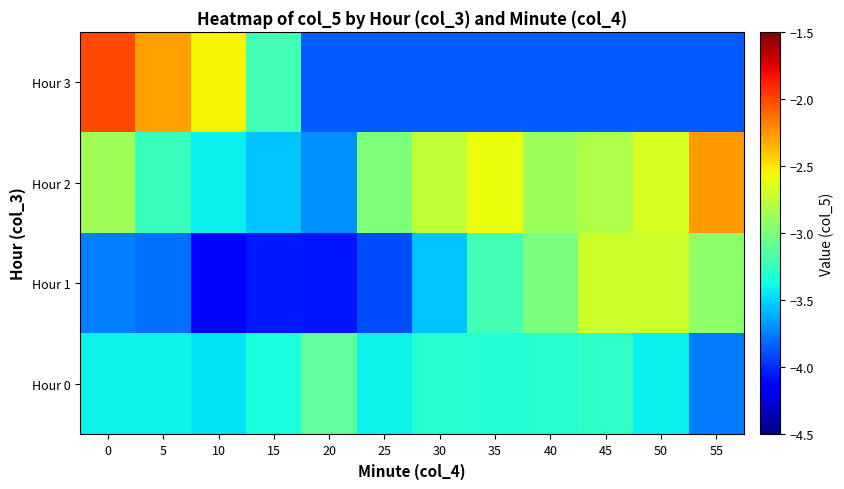

How many distinct data groups are displayed?

4